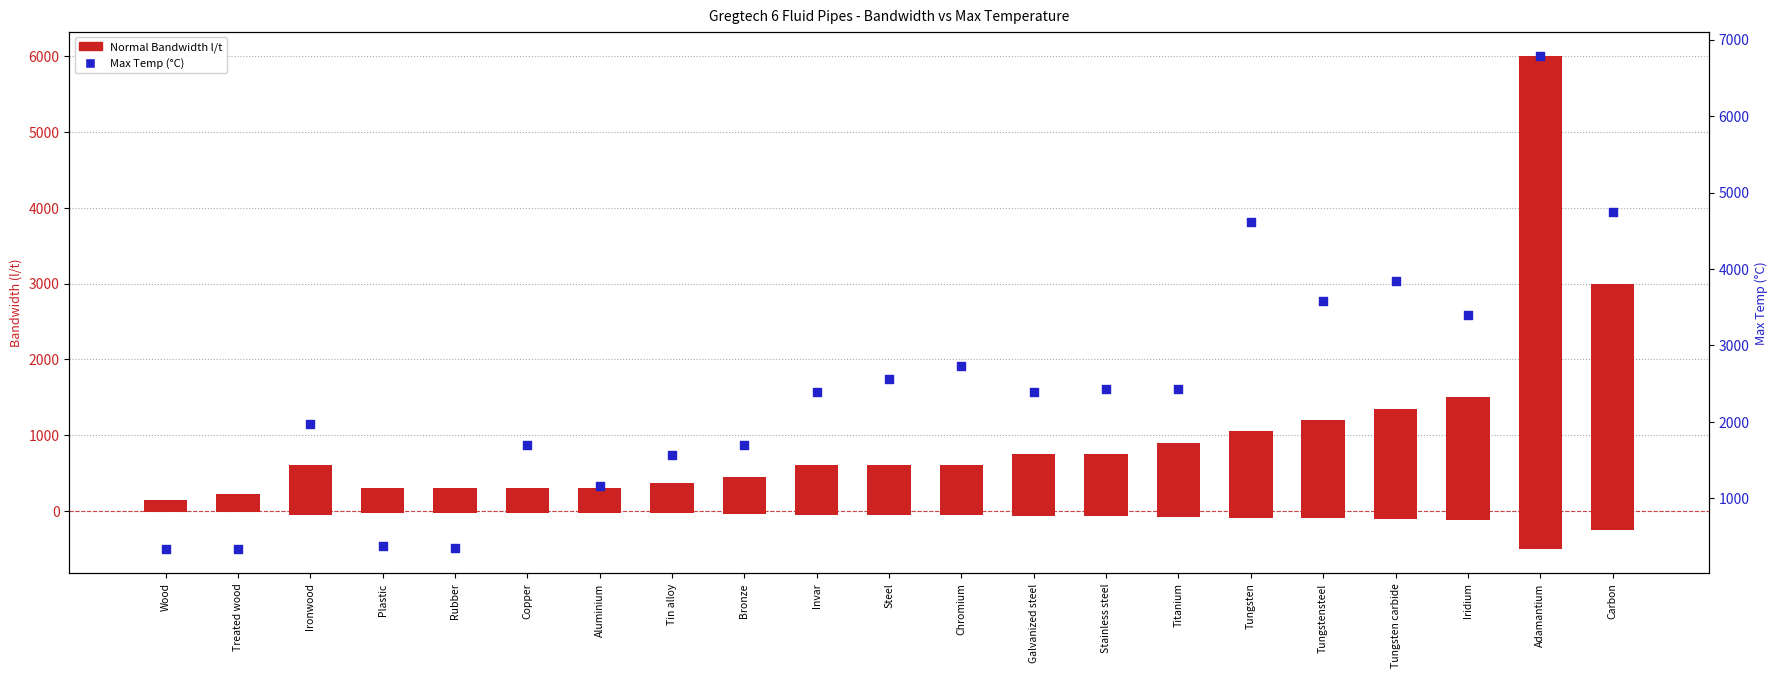

Is the value of Normal Bandwidth l/t at Tungstensteel greater than the value of Max Temp at Treated wood?

Yes